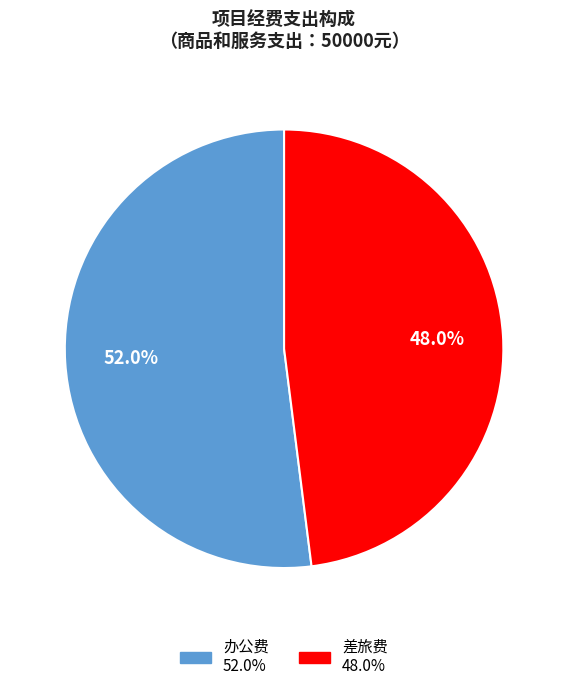

Do 办公费 and 差旅费 together represent more than half of the pie?

Yes